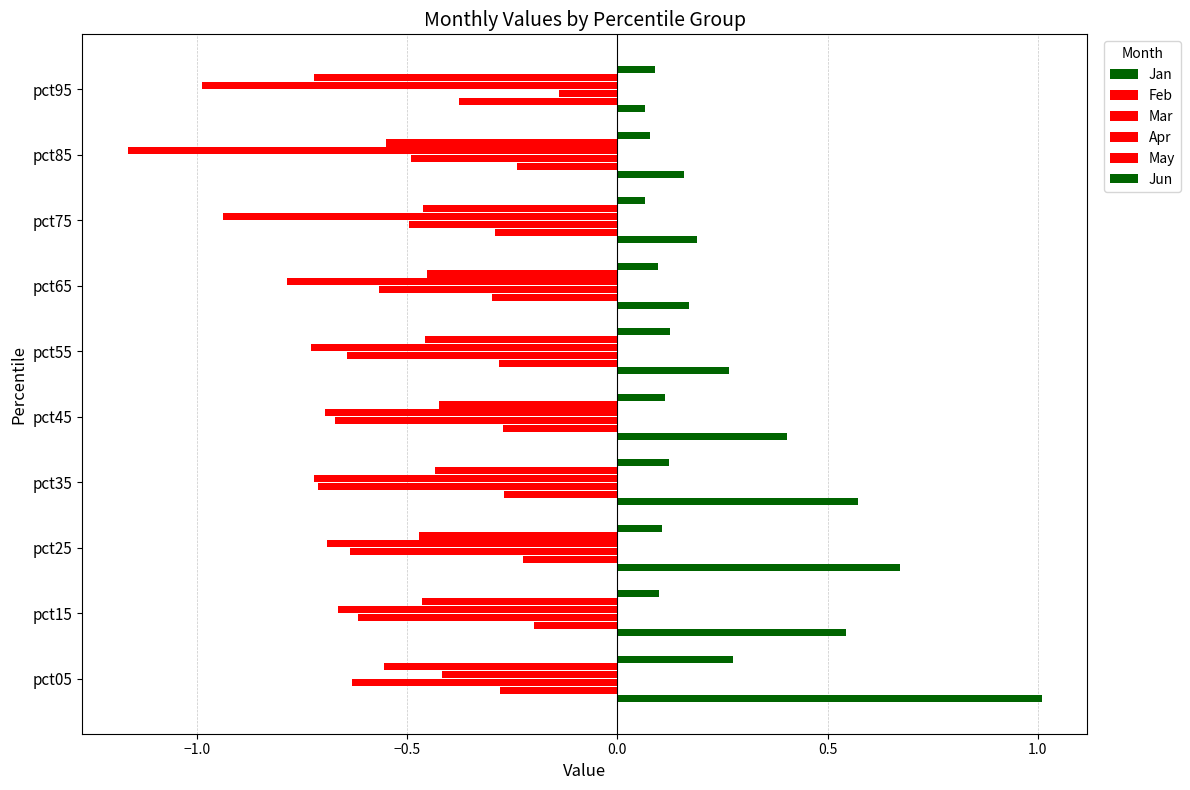

What is the minimum value for Jun?

0.1